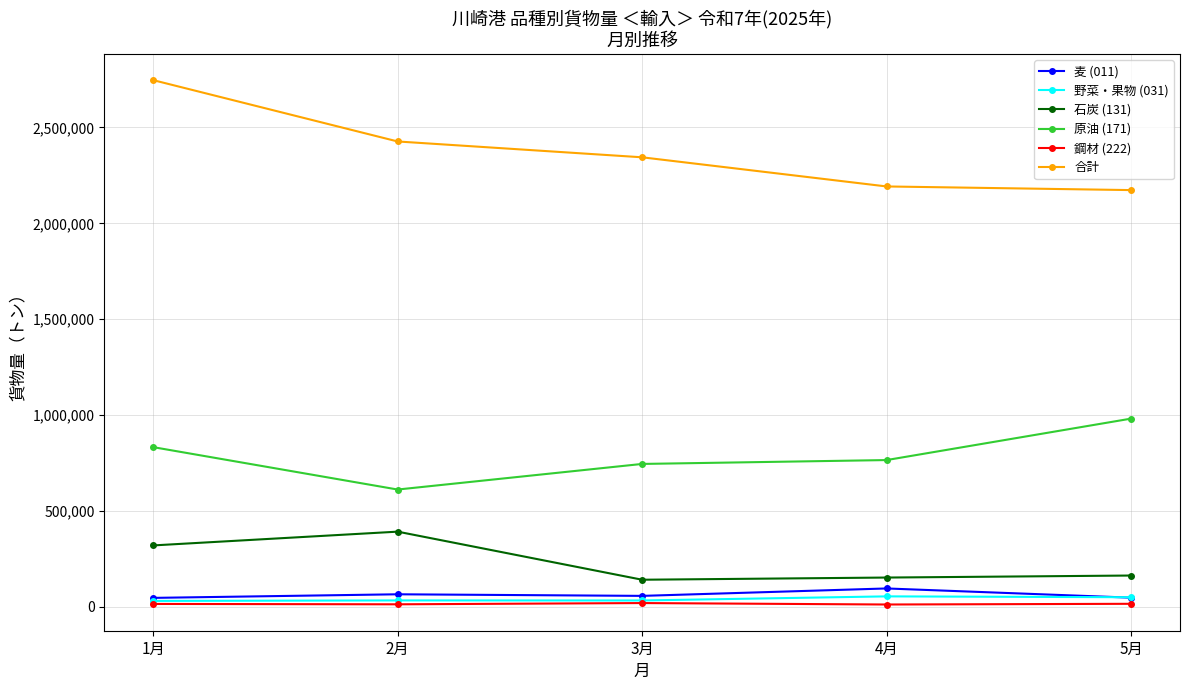

How many lines are shown in the chart?

6